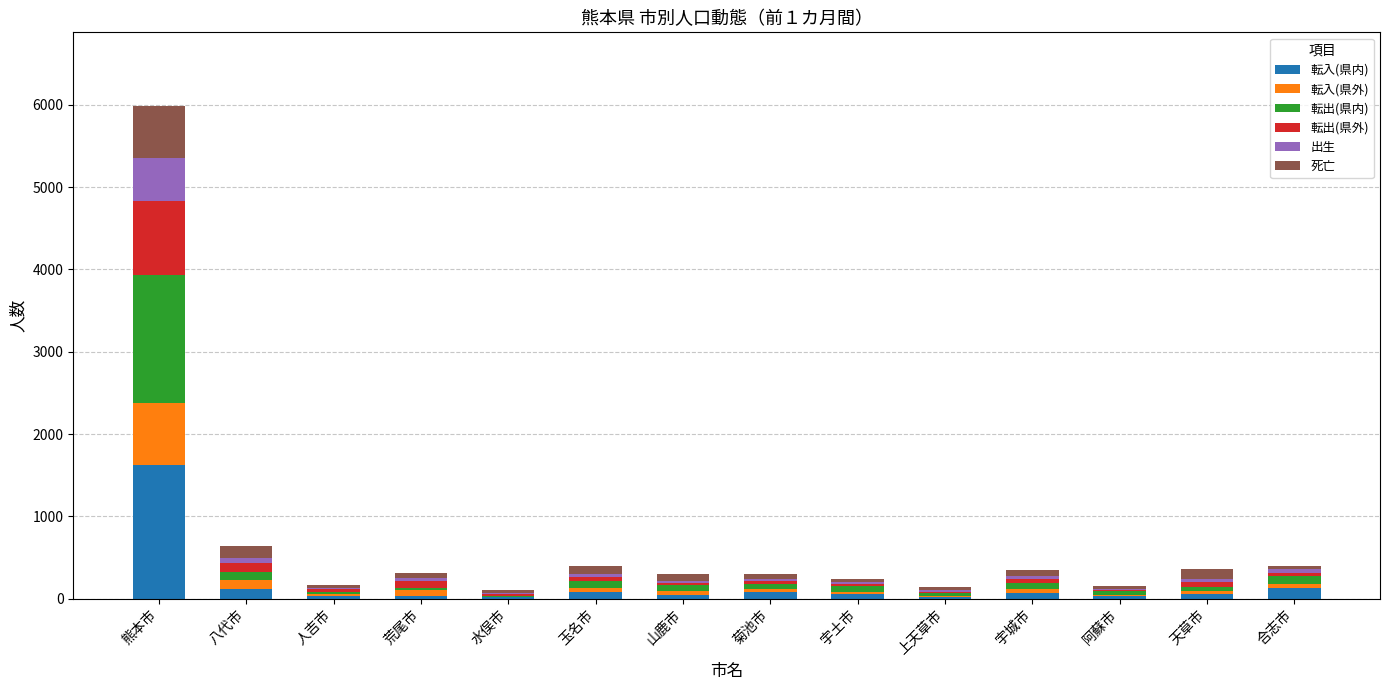

Is it true that 転入(県内) equals 1628 at 熊本市?

True